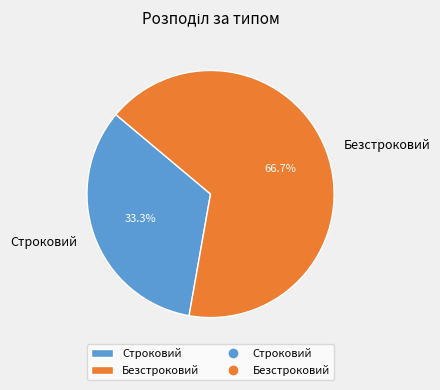

What is the majority slice?

Безстроковий